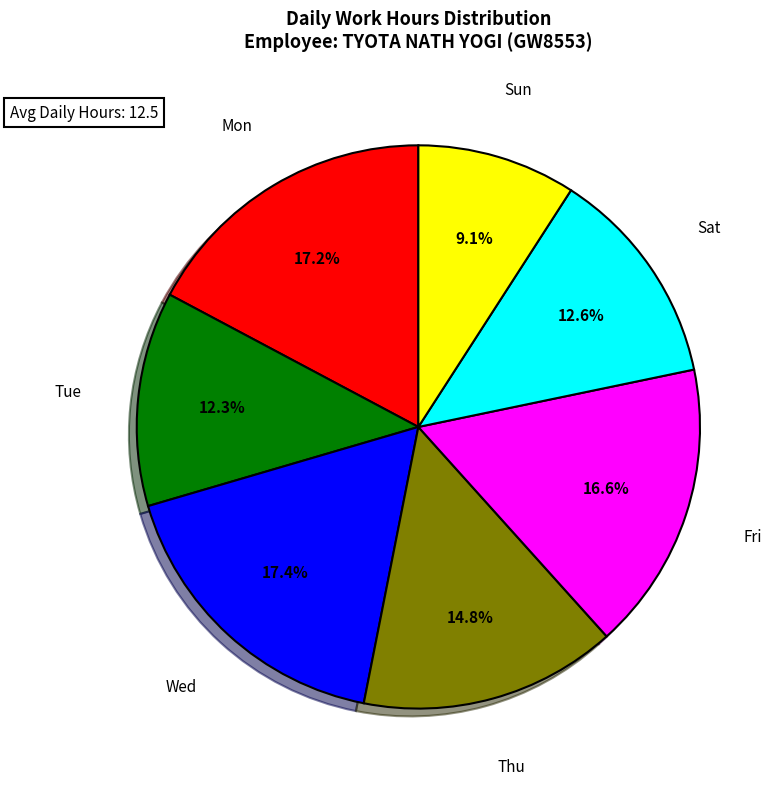

What percentage do Fri and Mon together represent?

33.8%